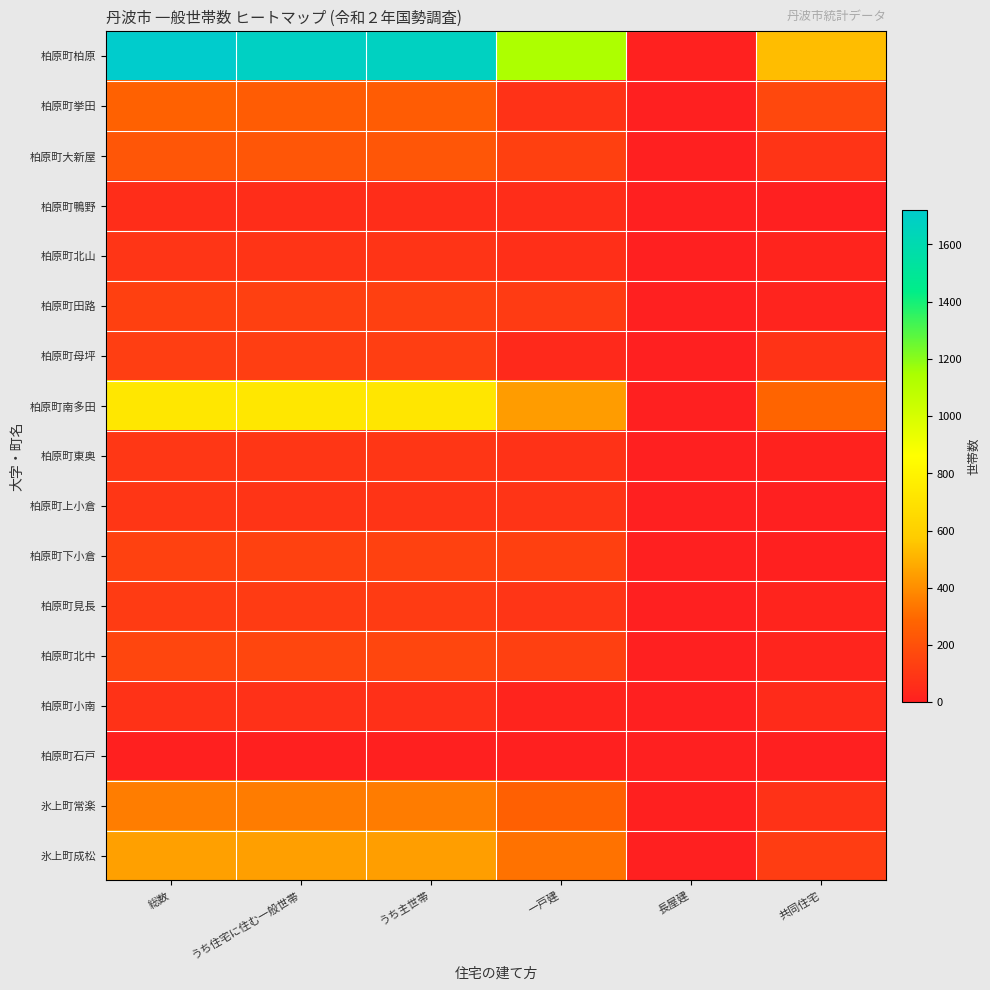

At which category is the sum across all series the highest?

総数